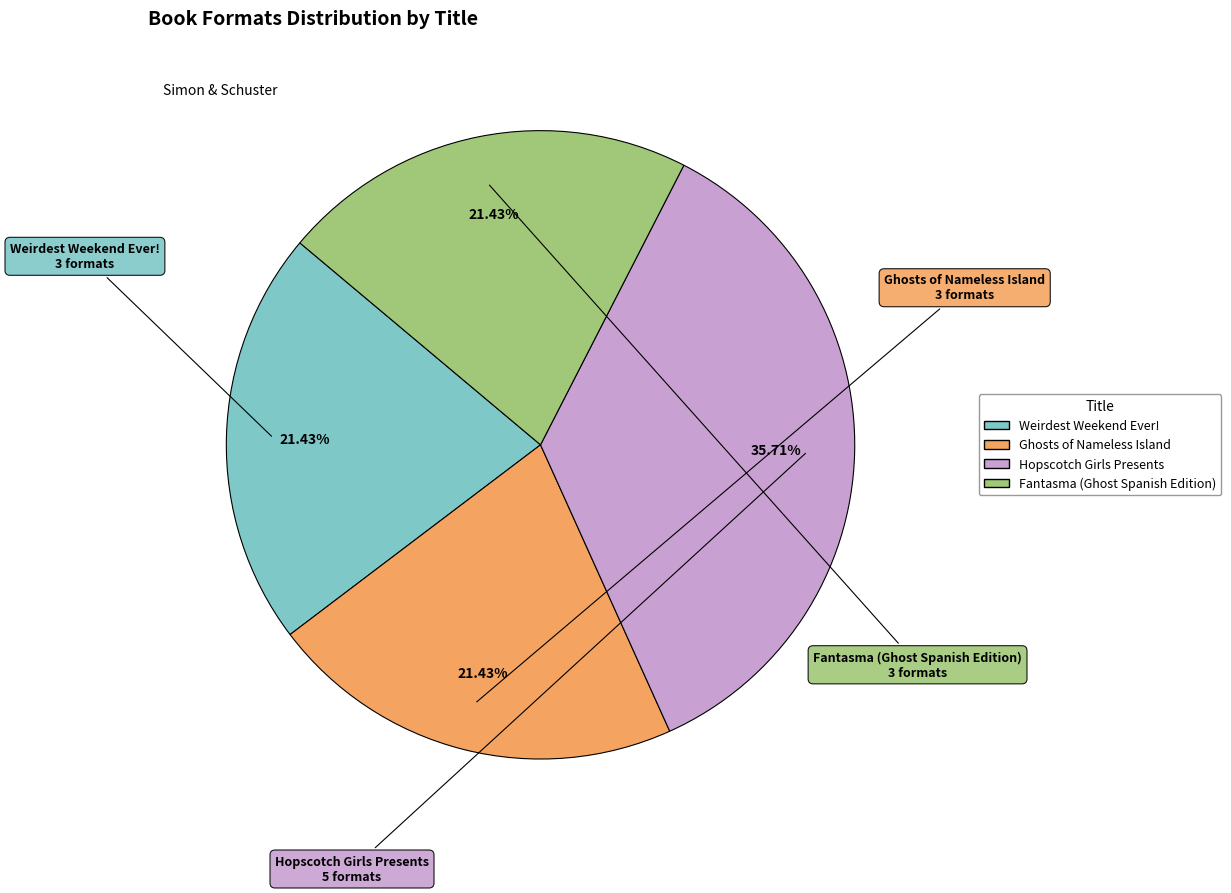

Which slice is the largest?

Hopscotch Girls Presents